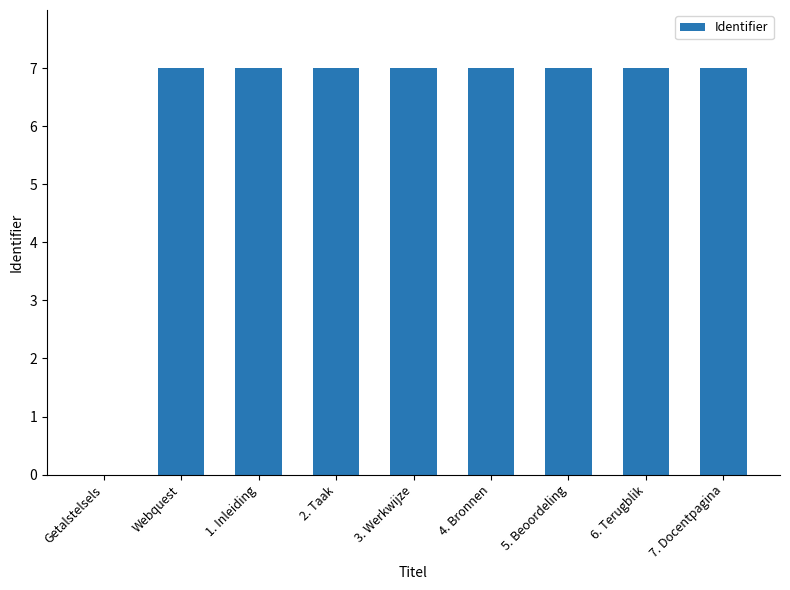

What is the approximate value at Webquest?

7.0